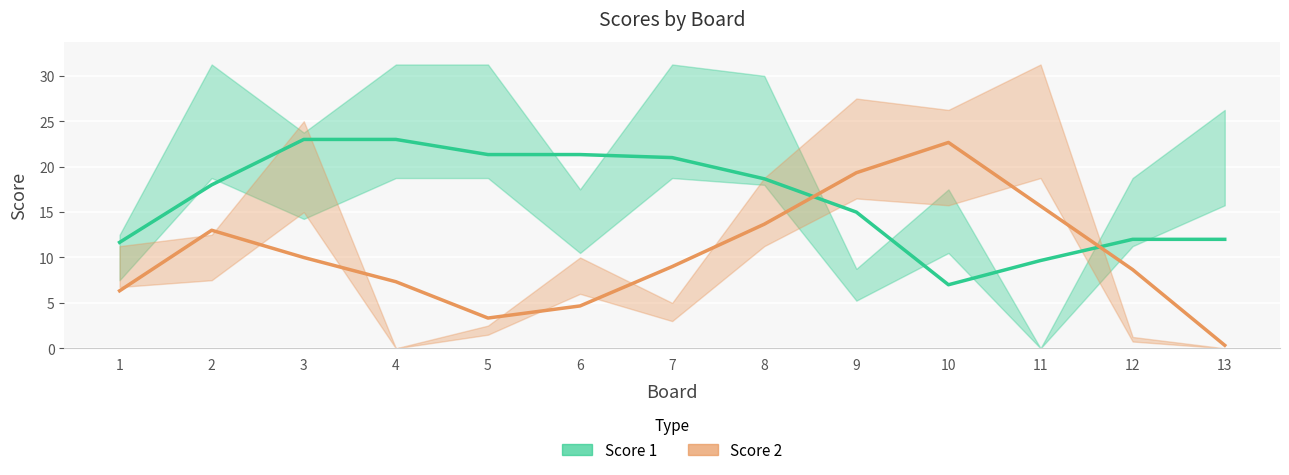

What is the sum of all Score 1 trend values?

213.7